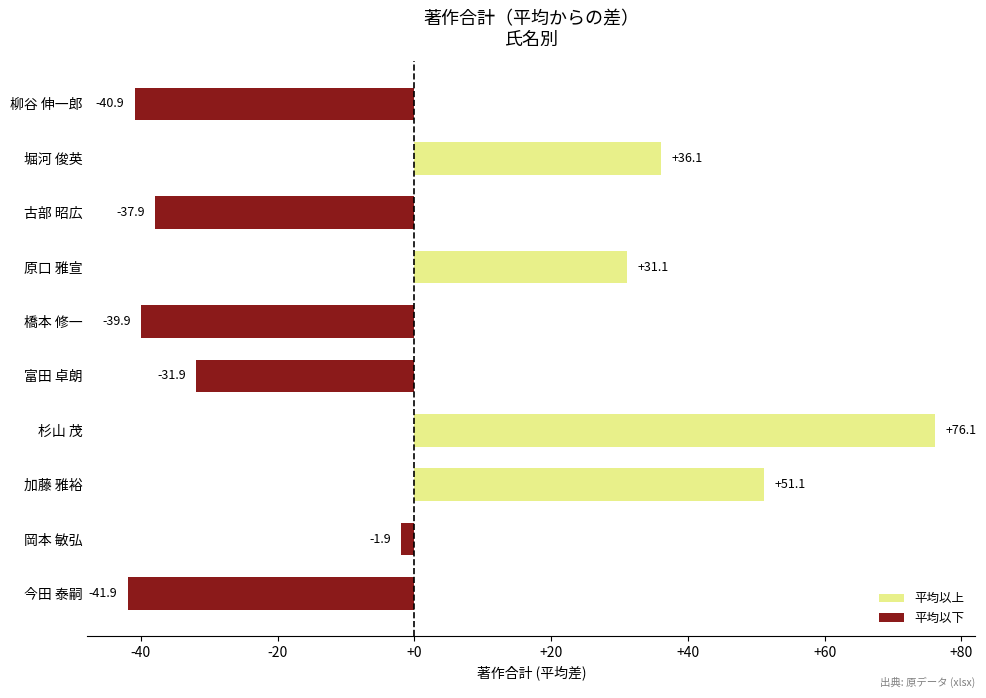

Reading bottom to top, transcribe all the data shown in this chart.

今田 泰嗣=-41.9	岡本 敏弘=-1.9	加藤 雅裕=51.1	杉山 茂=76.1	富田 卓朗=-31.9	橋本 修一=-39.9	原口 雅宣=31.1	古部 昭広=-37.9	堀河 俊英=36.1	柳谷 伸一郎=-40.9